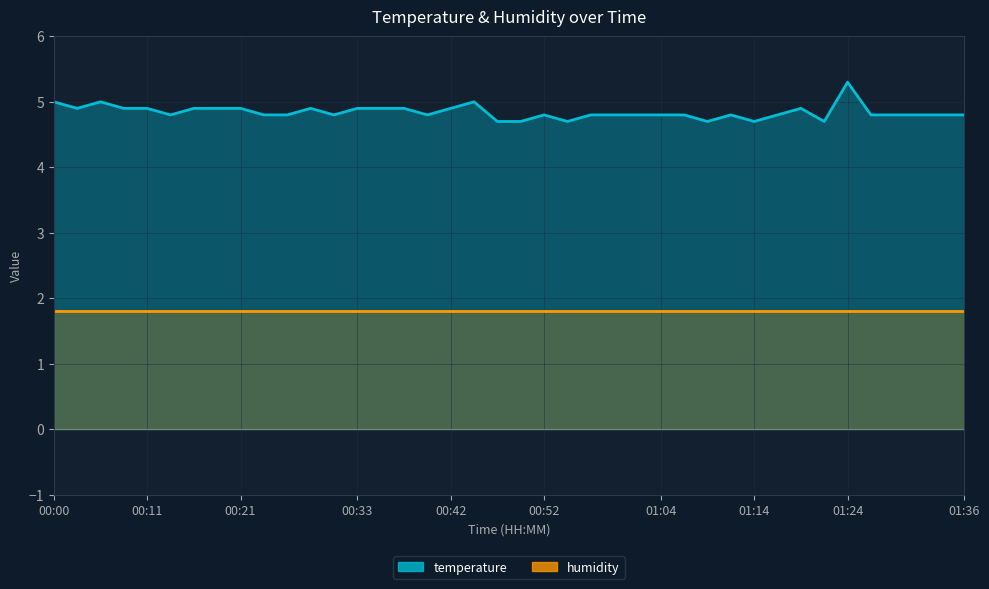

Which category has the lowest value across all series?

00:47